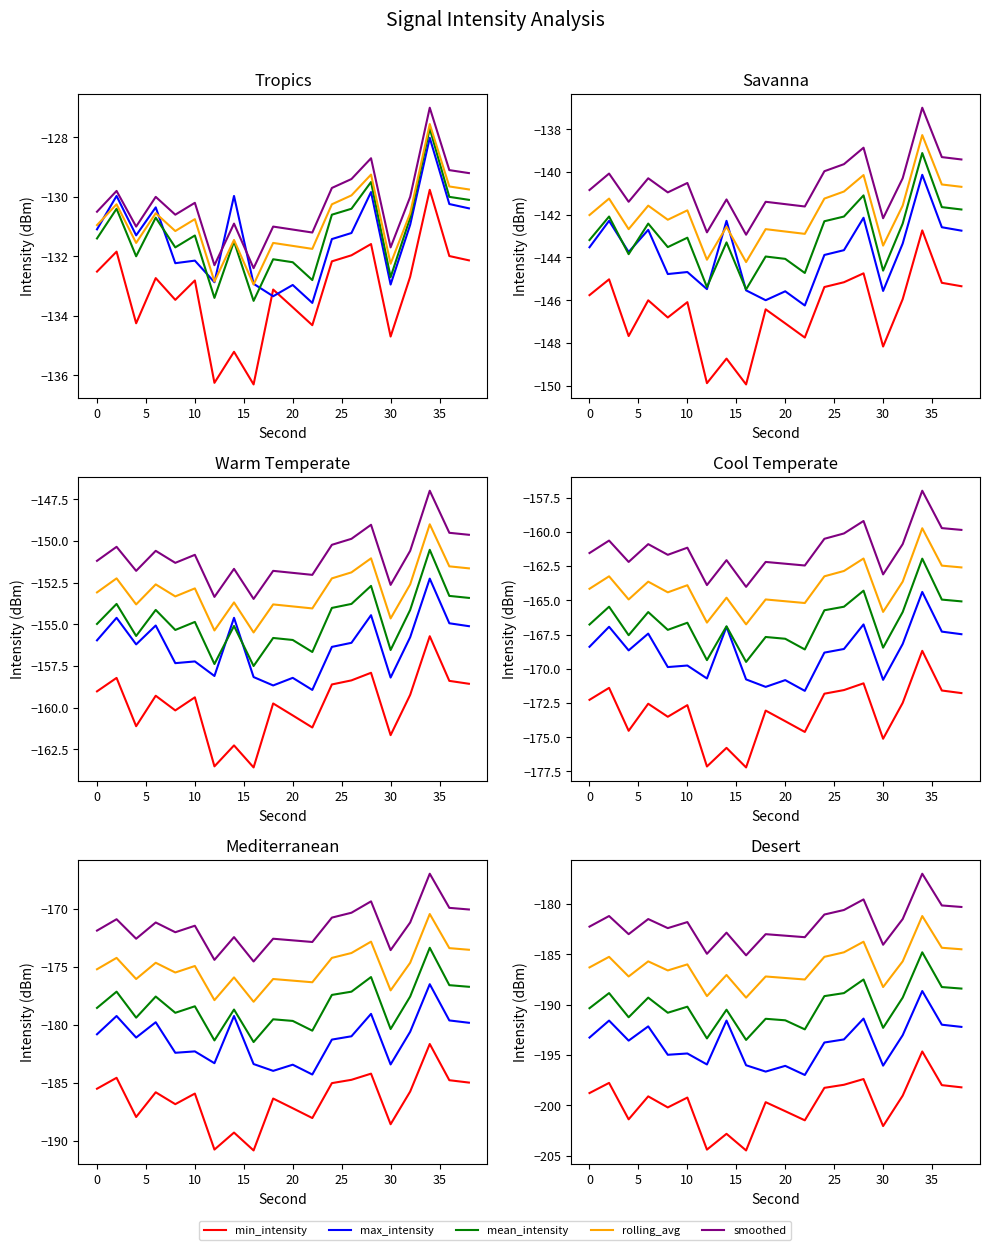

What is the sum of the rolling_avg values at 10 and 5?

-372.9